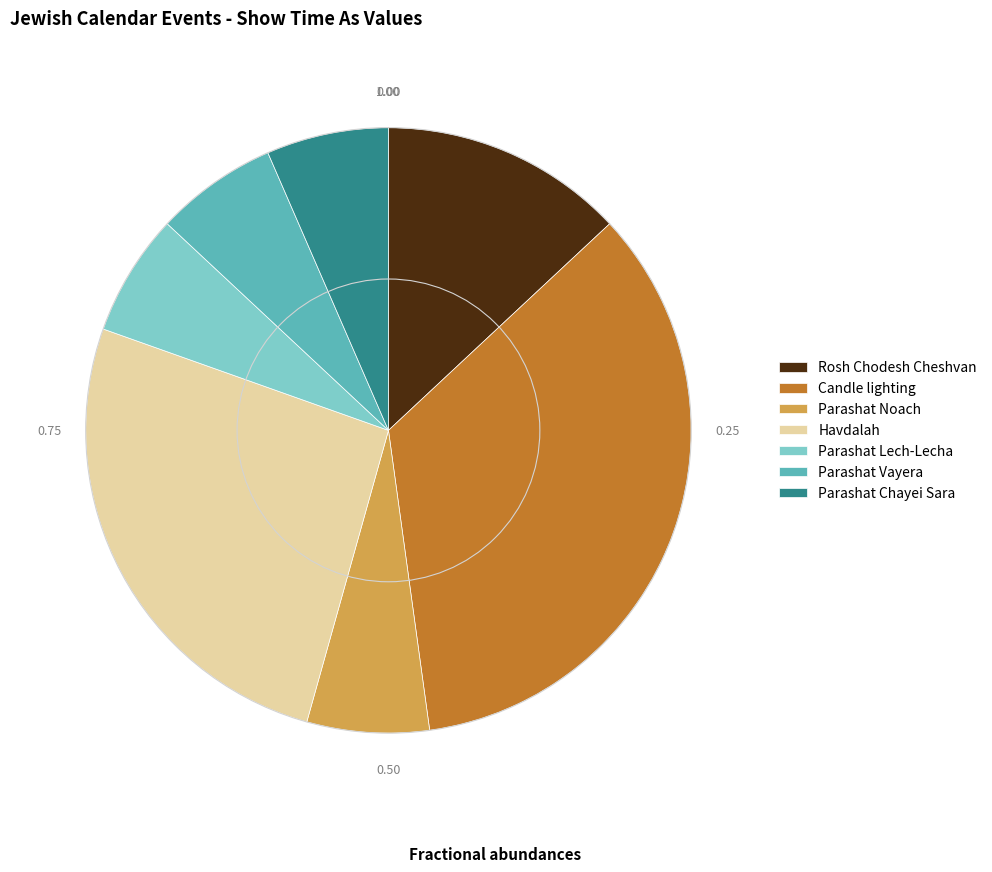

Combined, do Parashat Vayera and Parashat Lech-Lecha account for over 50%?

No